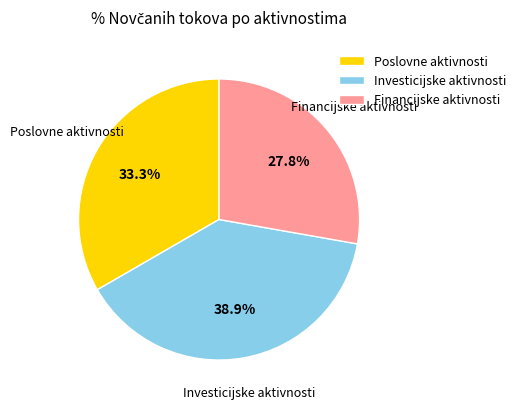

Is there any slice that represents more than half of the pie?

No